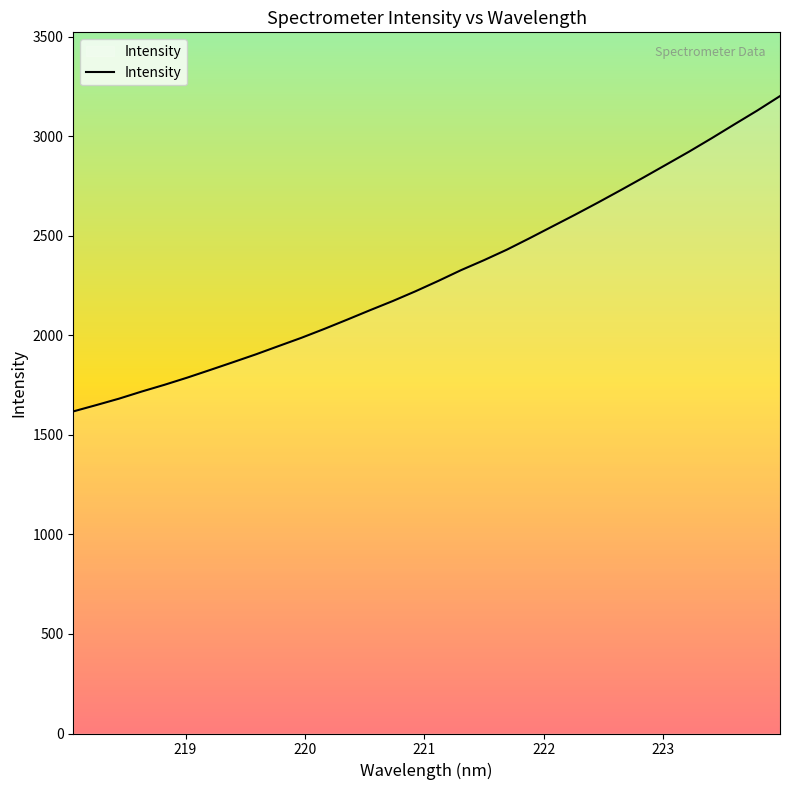

What is the minimum value shown in the chart?

1617.8